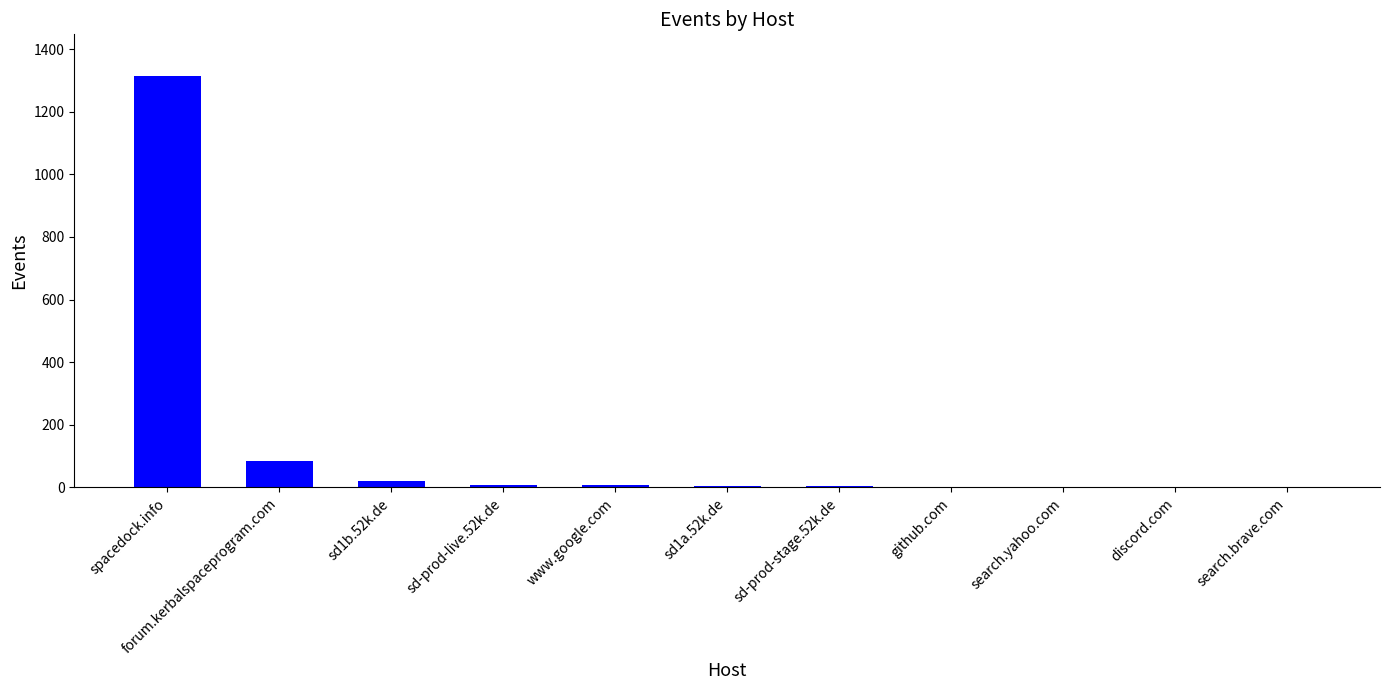

What is the sum of all values?

1447